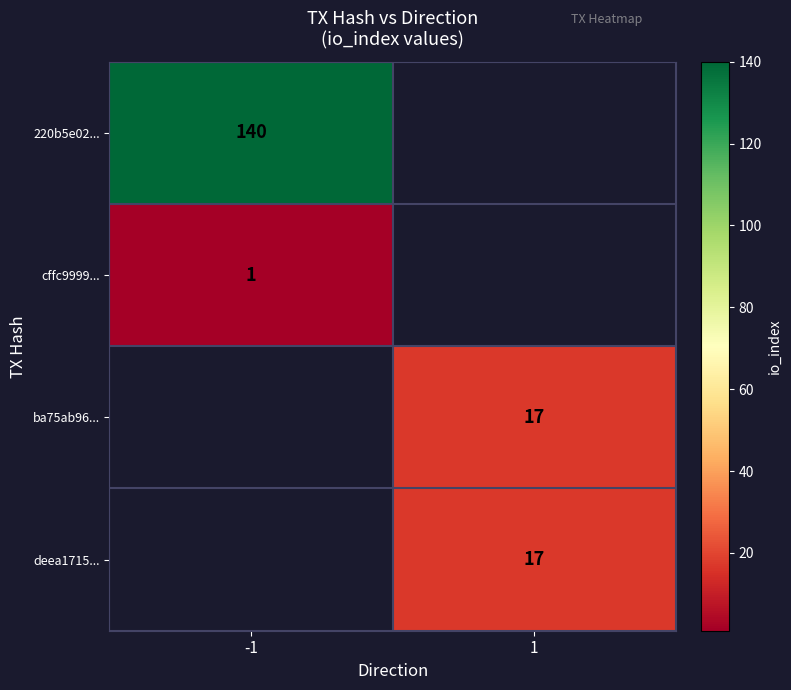

The cffc9999... series shows 2 at -1. True or false?

False